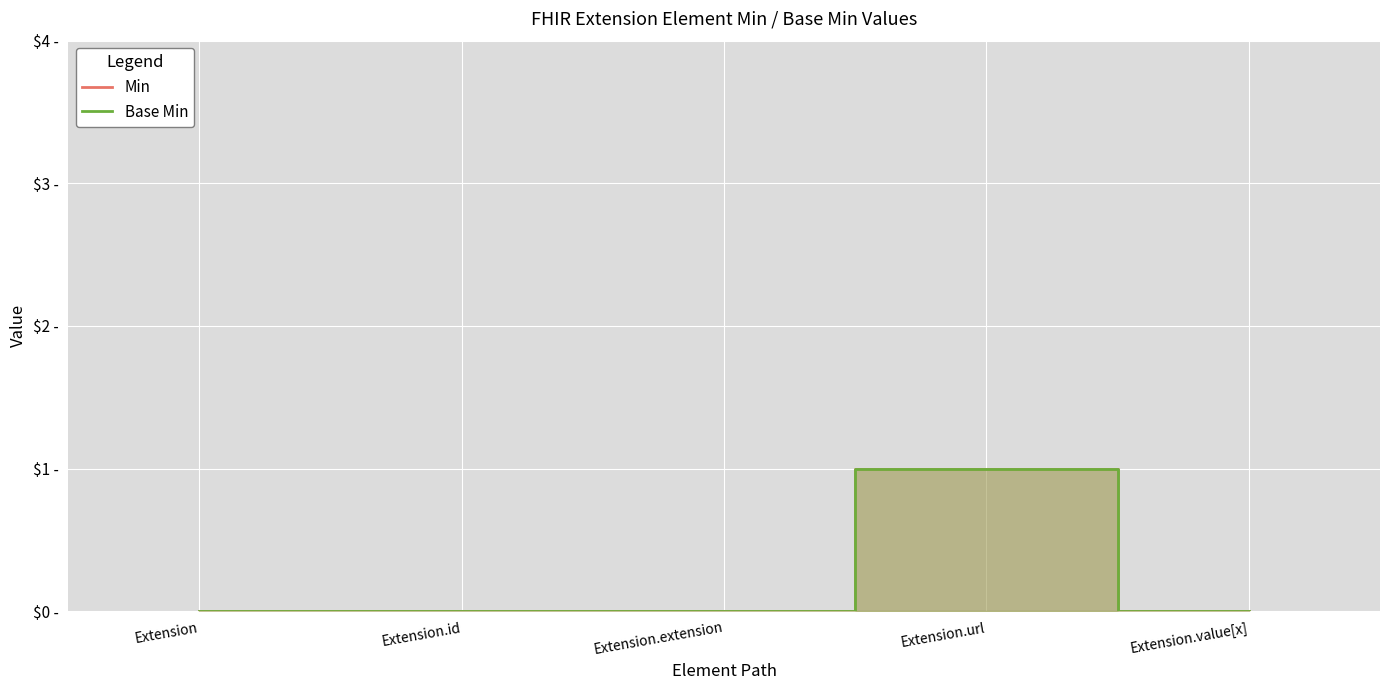

How many categories are shown in the chart?

5